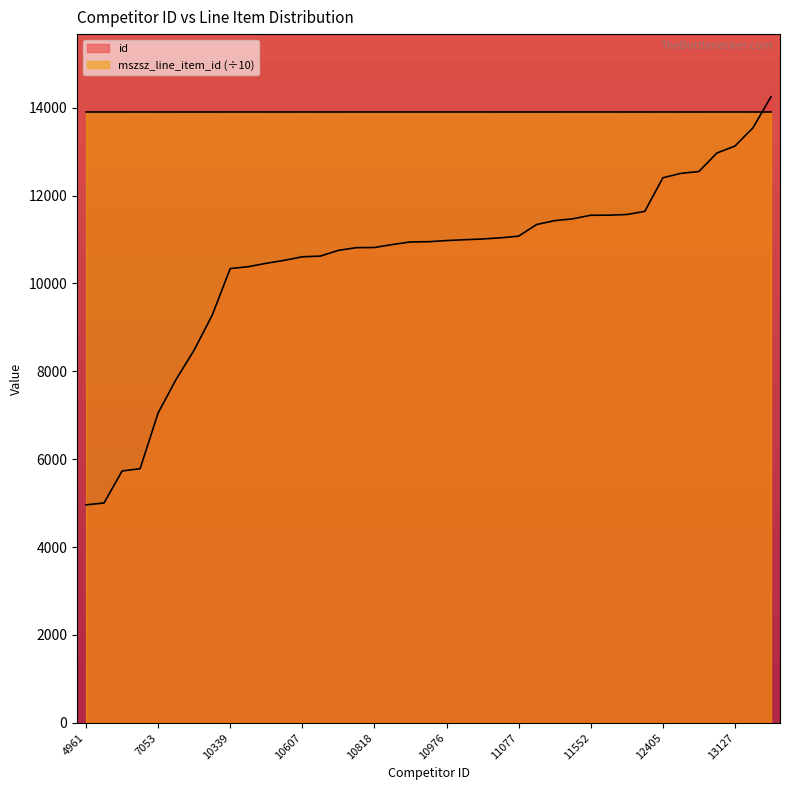

Does the chart have visible grid lines?

No